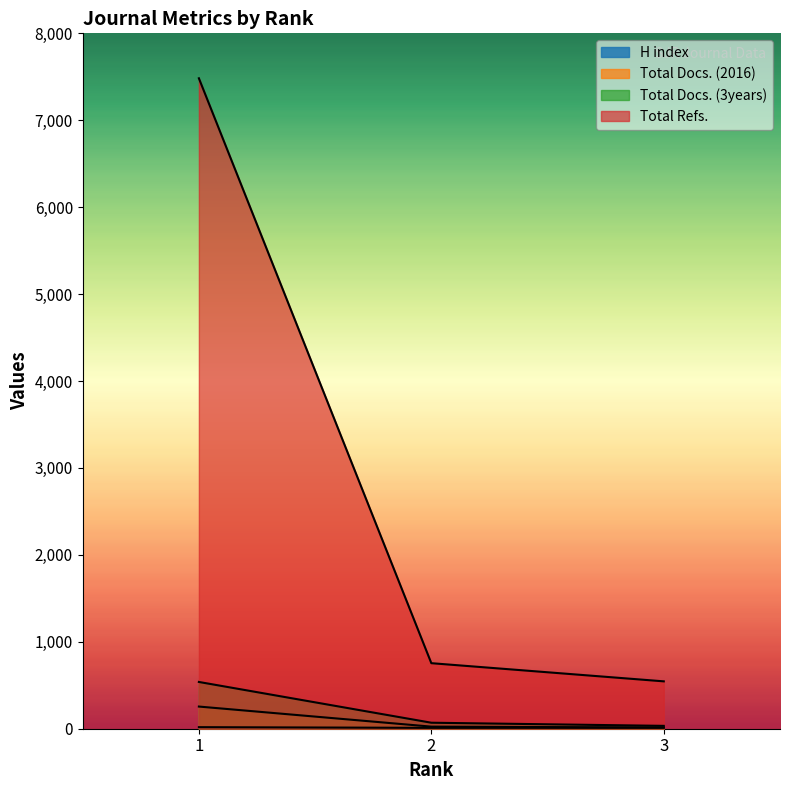

Which series has the largest total across all categories?

Total Refs.